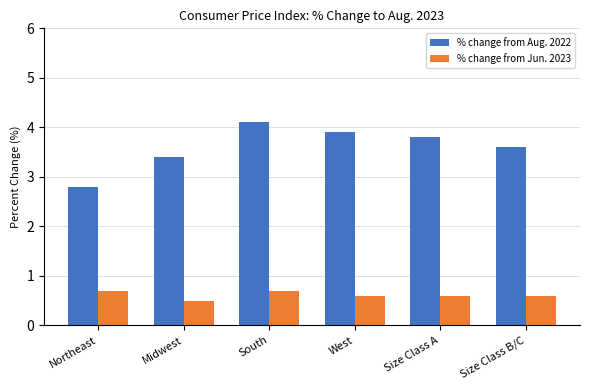

Reading left to right, extract all data points from this chart.

% change from Aug. 2022: 2.8	3.4	4.1	3.9	3.8	3.6
% change from Jun. 2023: 0.7	0.5	0.7	0.6	0.6	0.6